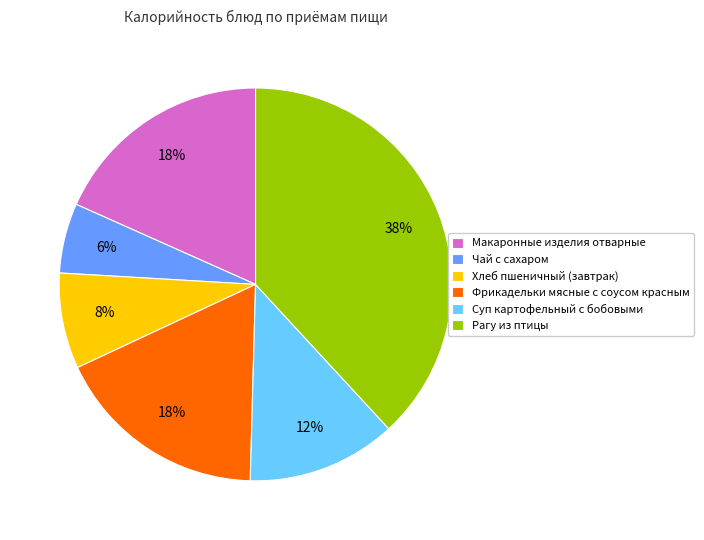

Which has a higher value, Чай с сахаром or Рагу из птицы?

Рагу из птицы